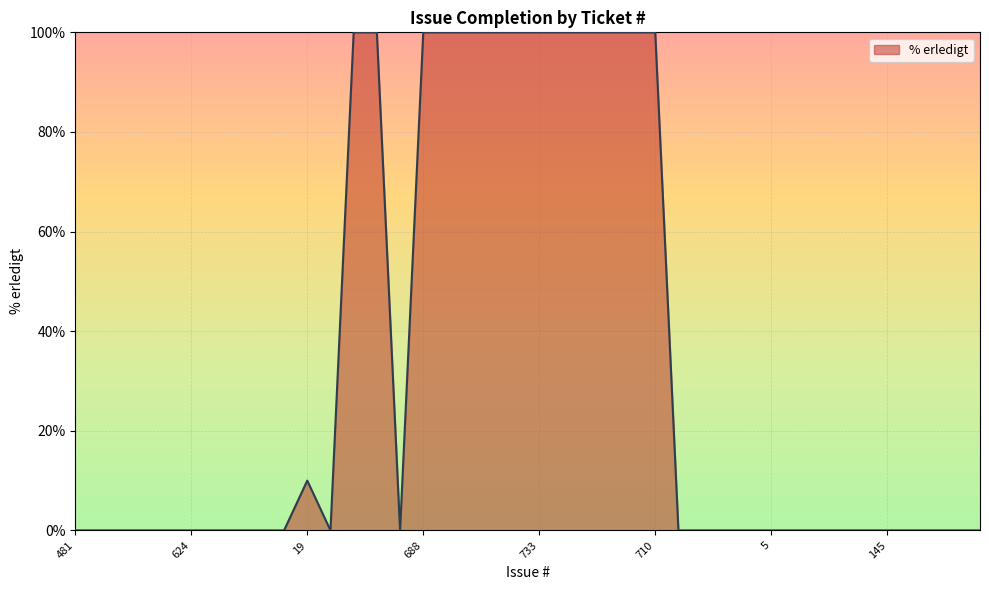

What is the difference between the maximum and minimum values?

100